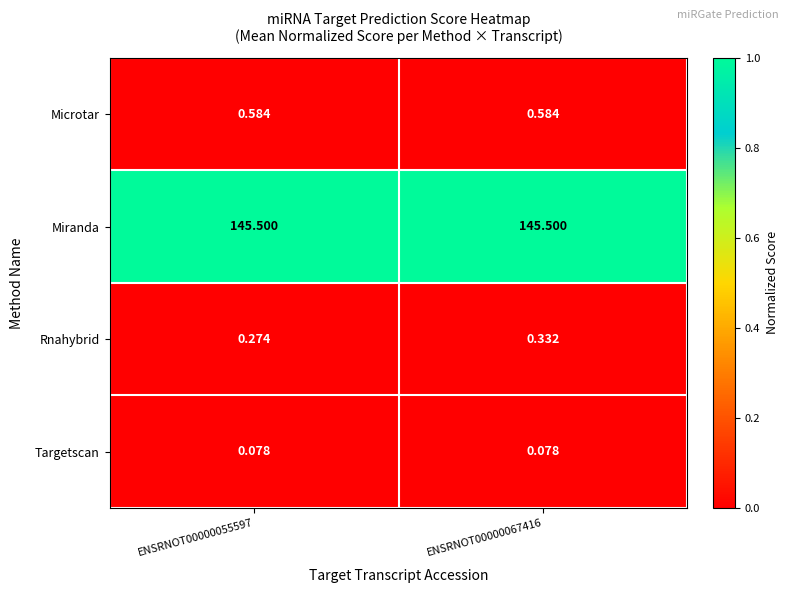

At ENSRNOT00000055597, list the series in order from largest to smallest.

Miranda, Microtar, Rnahybrid, Targetscan